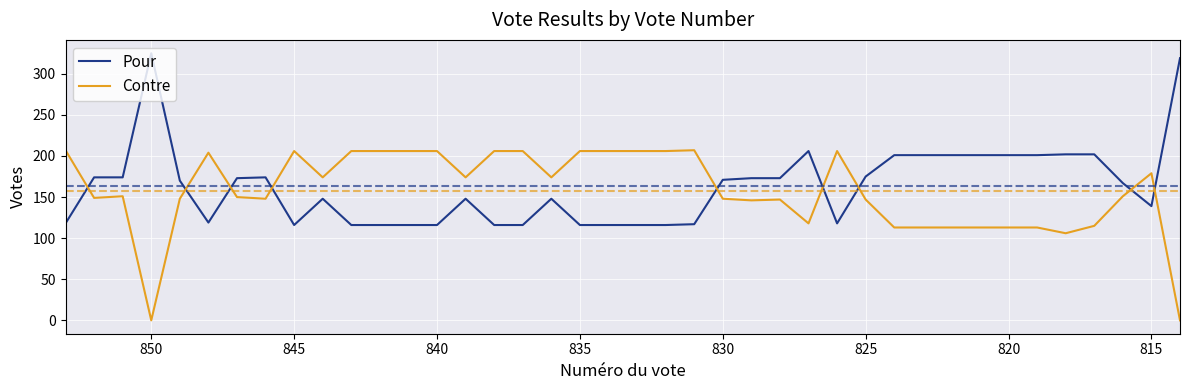

In Pour, how many points are lower than both neighbors (excluding endpoints)?

4